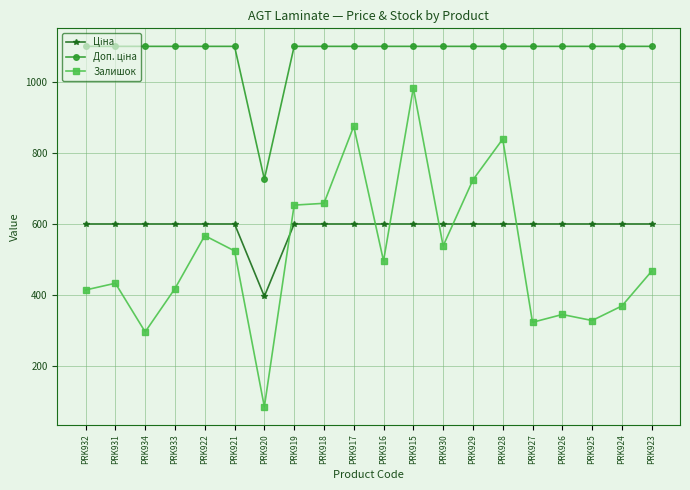

At which label does Залишок reach its peak?

PRK915